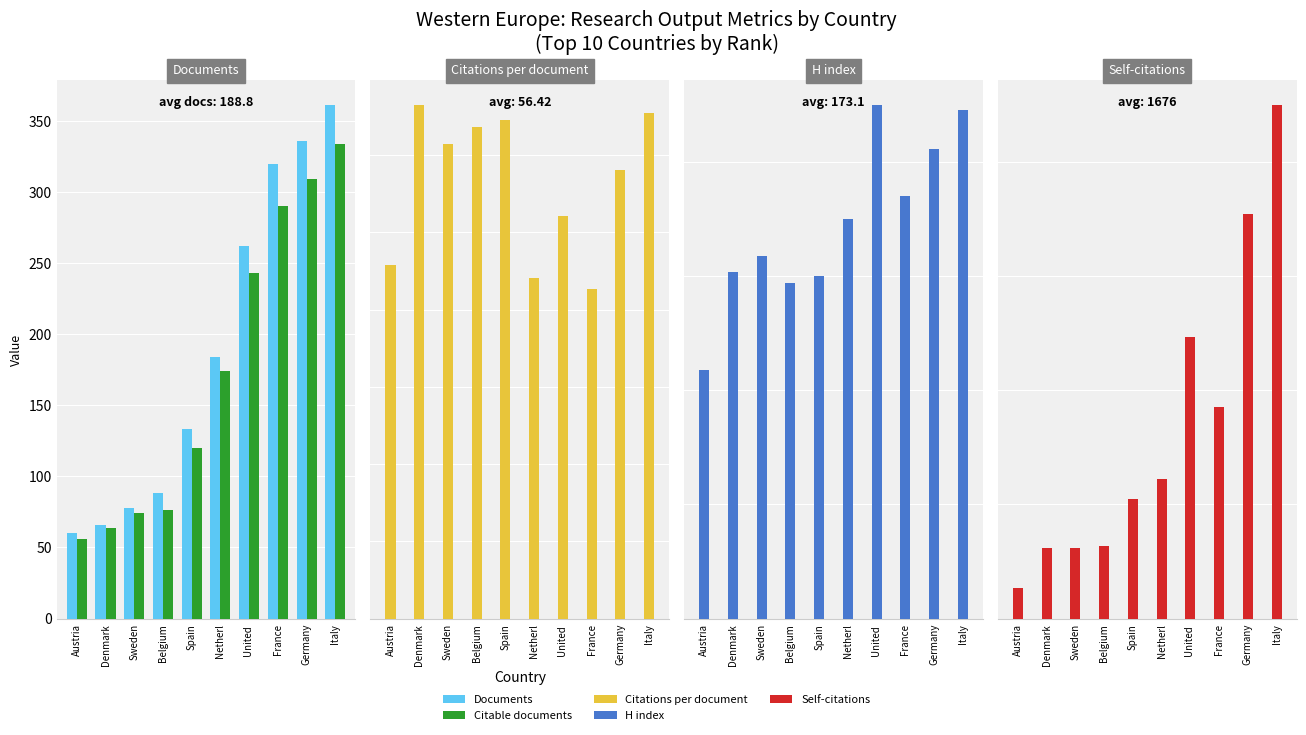

What is the difference between the maximum and minimum values in the H index series?

116.0